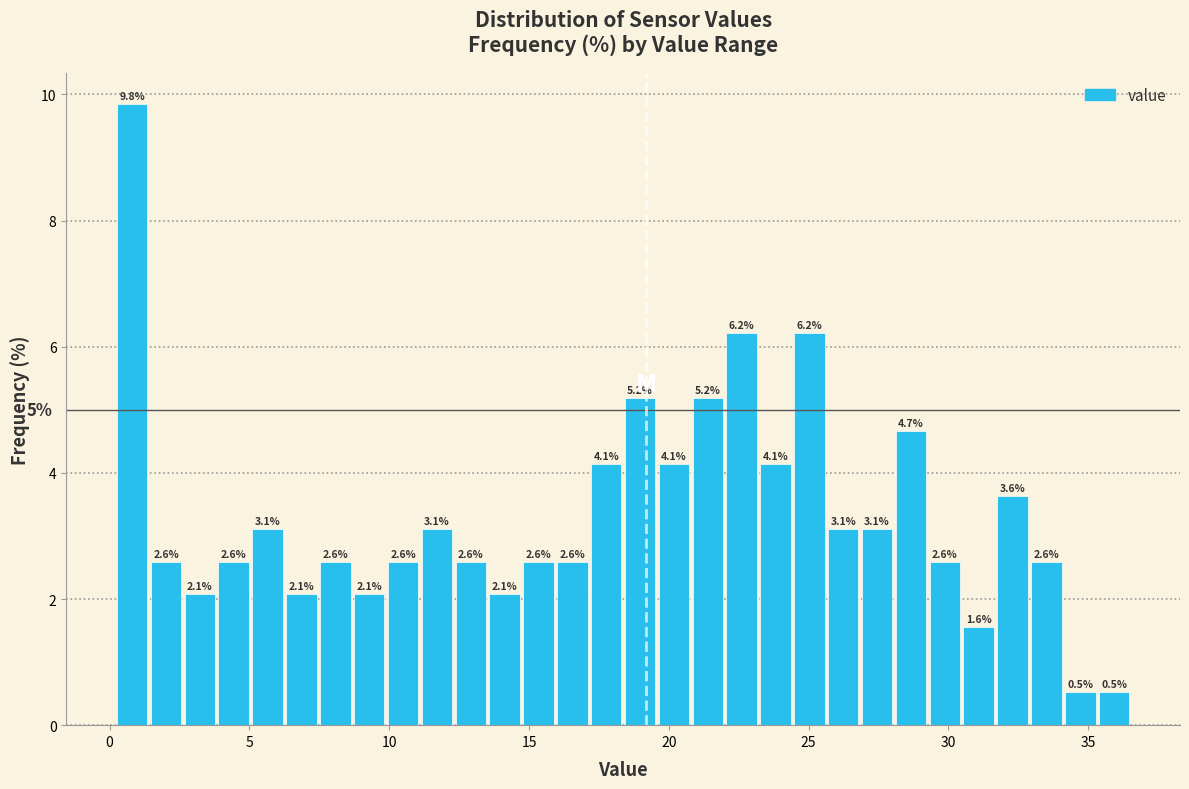

Read against the x-axis, roughly where is the centre of the tallest bar?

1.0